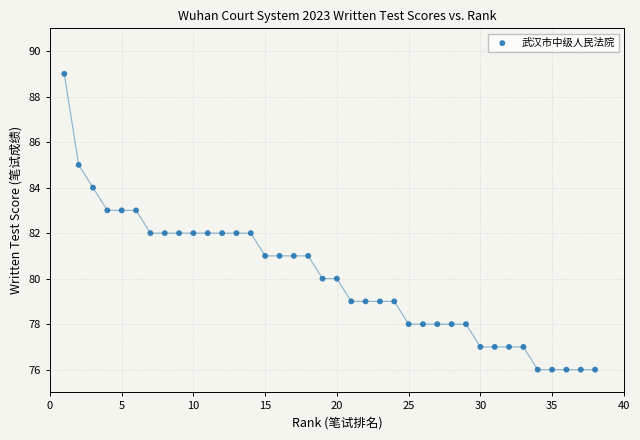

What is the range of X values (max minus min)?

37